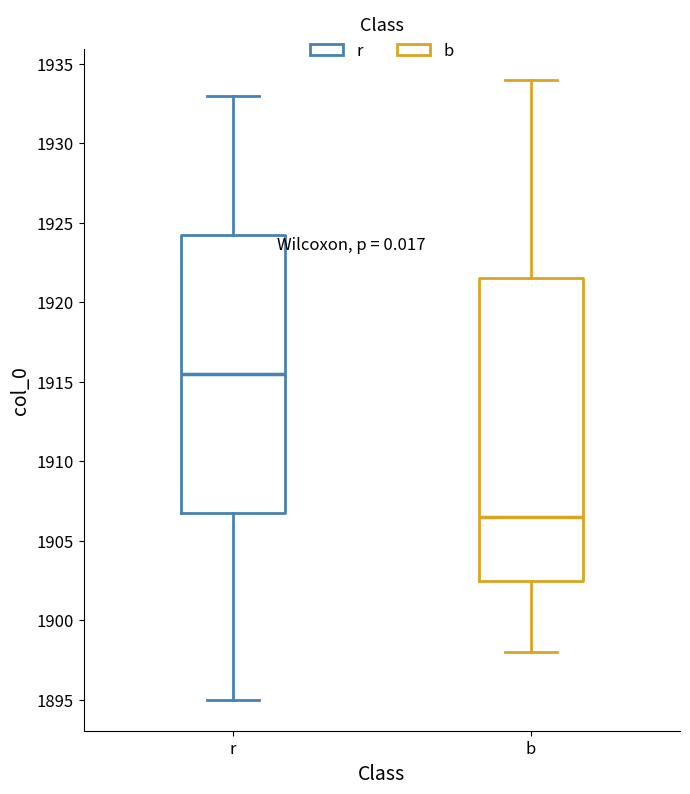

Reading left to right, transcribe this box plot: for each box, give where its median line is, the range the box spans, and where its two whiskers end, as read against the y-axis. The values are not printed on the chart, so give them approximately, as read against the axis.

r: median 1915.5, box 1907.0 to 1924.5, whiskers 1895.0 to 1933.0
b: median 1906.5, box 1902.5 to 1921.5, whiskers 1898.0 to 1934.0